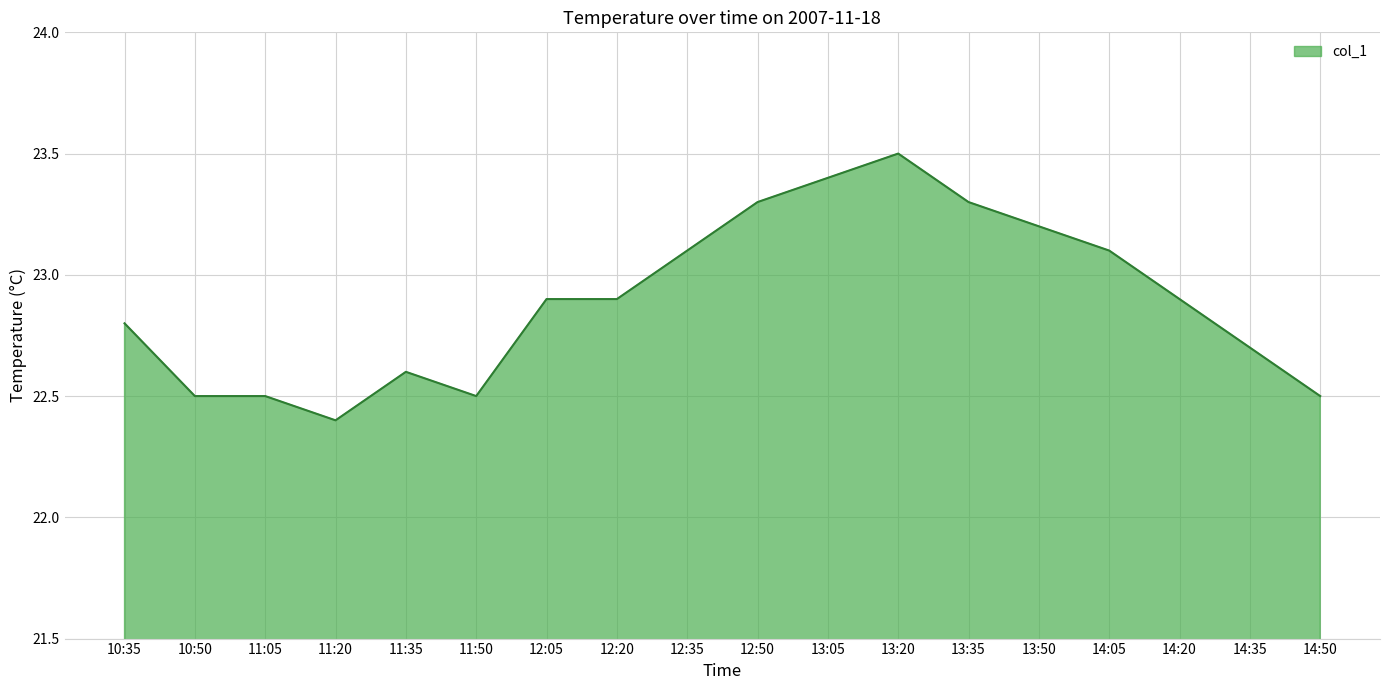

The chart shows a value of 15.6 at 11:20. True or false?

False